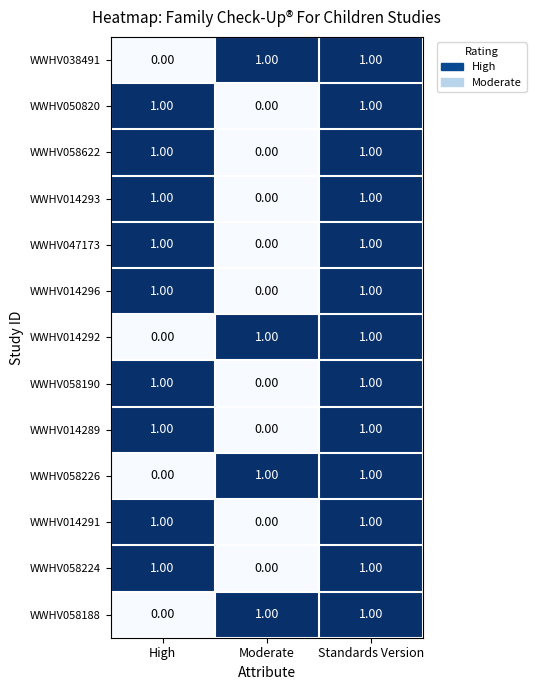

Is the value of WWHV014296 at Moderate greater than the value of WWHV058226 at Moderate?

No